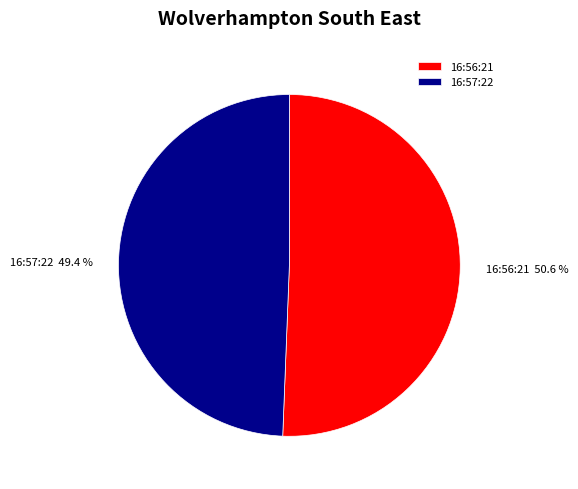

What percentage is NOT represented by 16:57:22?

50.6%